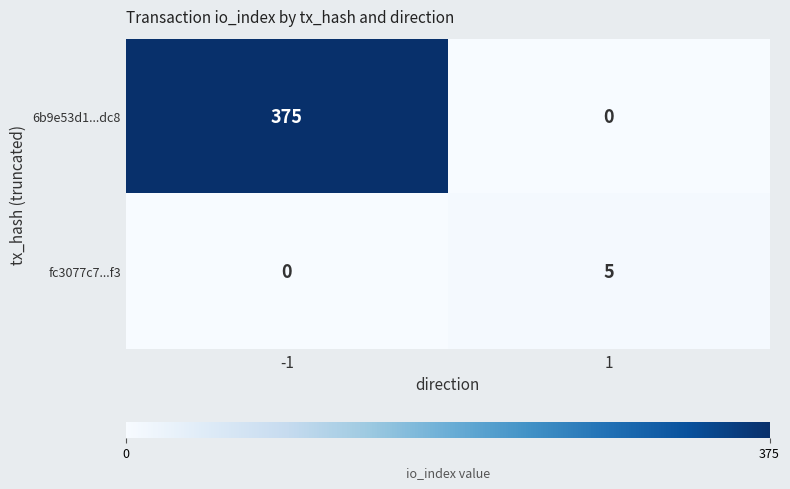

At 1, list the series in order from smallest to largest.

6b9e53d1...dc8, fc3077c7...f3